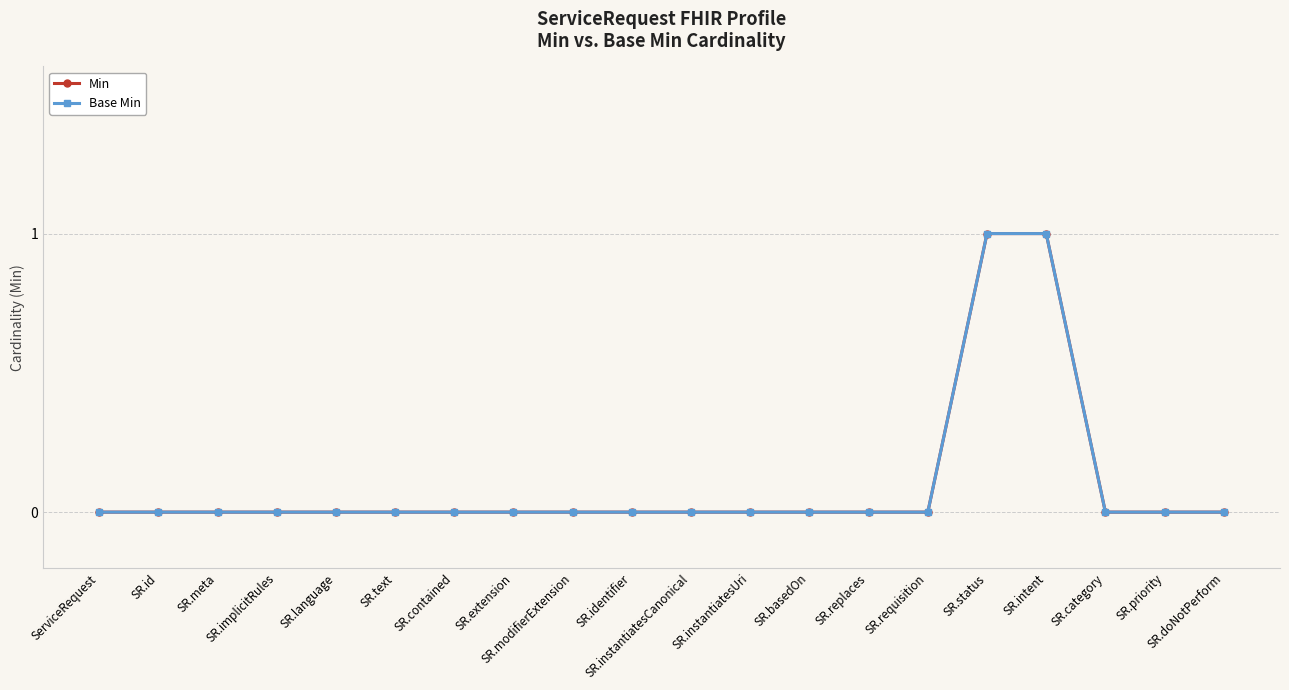

Which series changed the most between SR.meta and SR.instantiatesUri?

Min